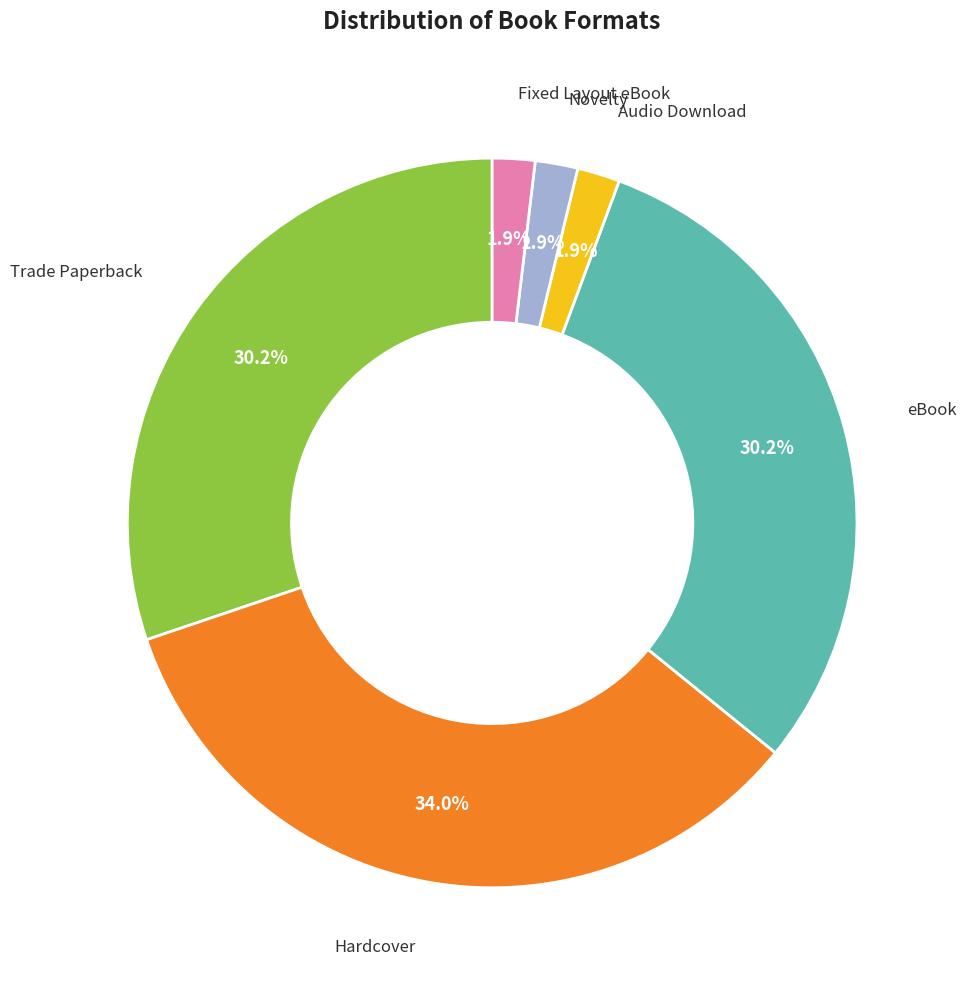

How many segments does this pie chart have?

6